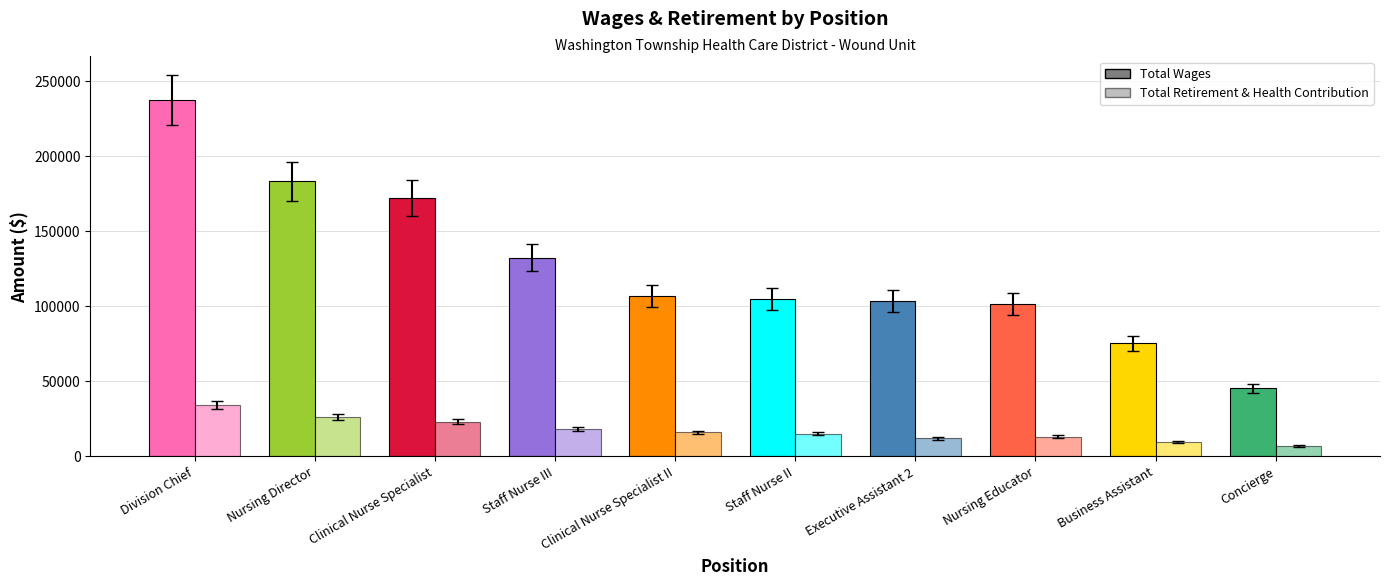

Between Clinical Nurse Specialist and Division Chief, which is larger?

Division Chief